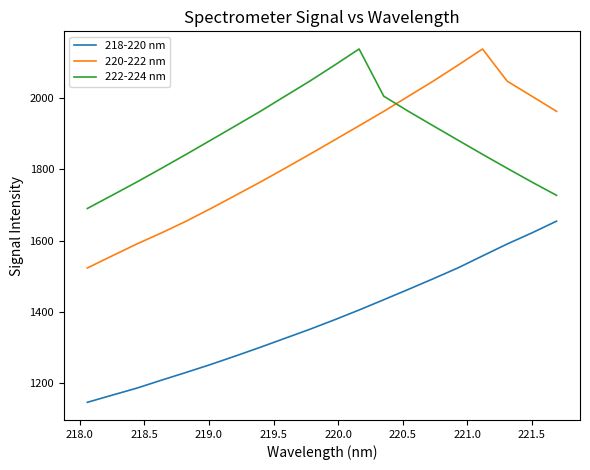

Which series has the largest total across all categories?

222-224 nm